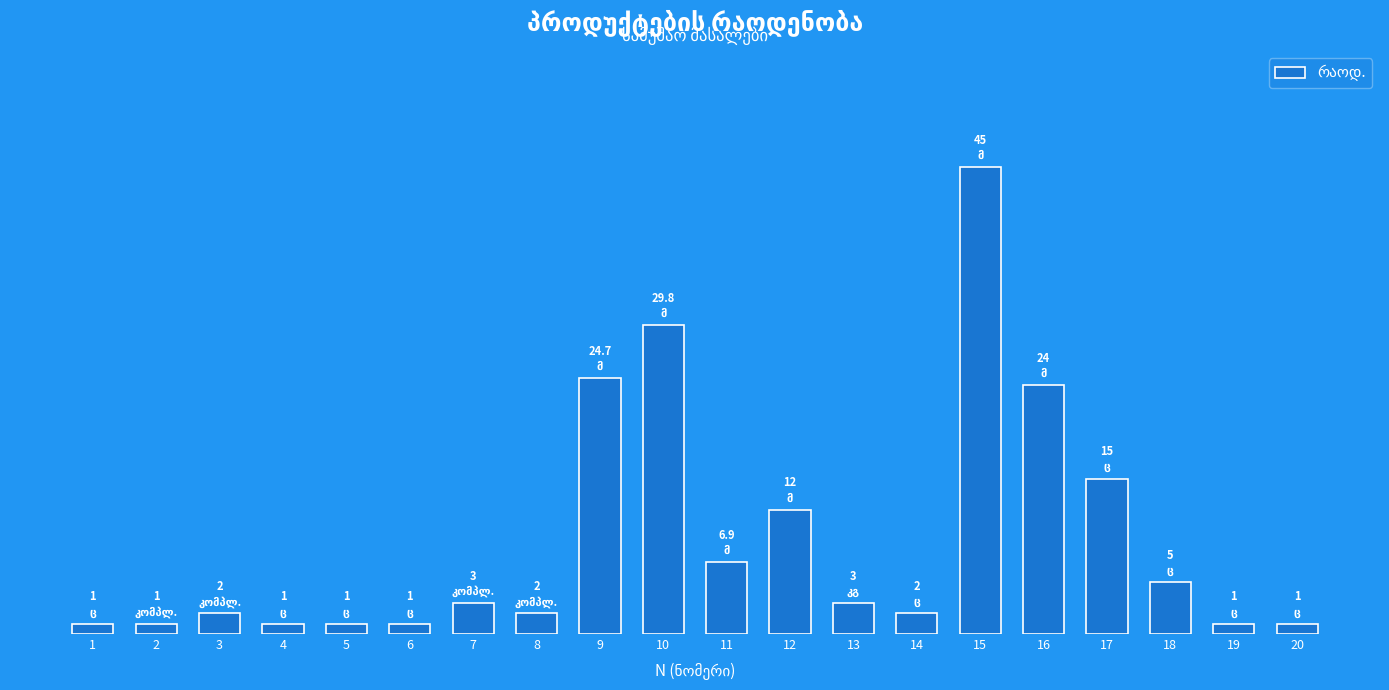

Rank the categories by value from highest to lowest.

15, 10, 9, 16, 17, 12, 11, 18, 7, 13, 3, 8, 14, 1, 2, 4, 5, 6, 19, 20